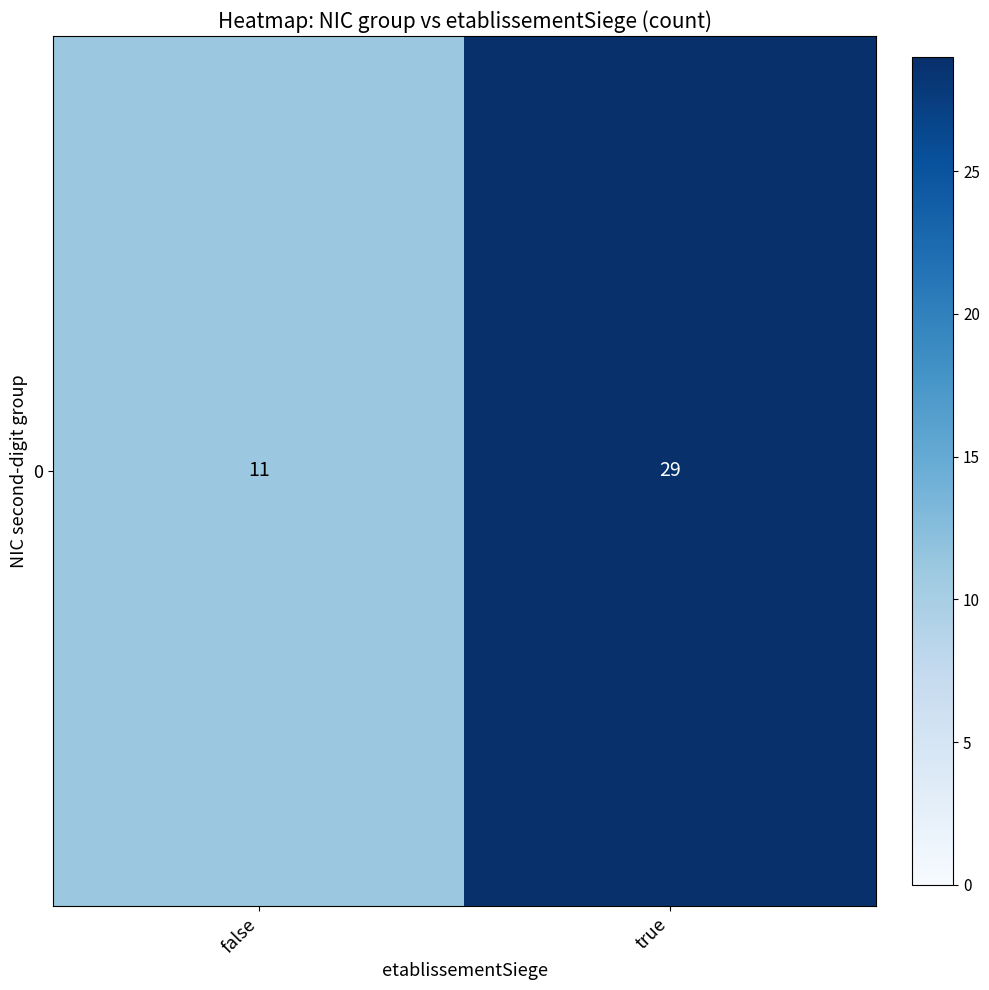

Reading left to right, extract all data points from this chart.

false=11	true=29